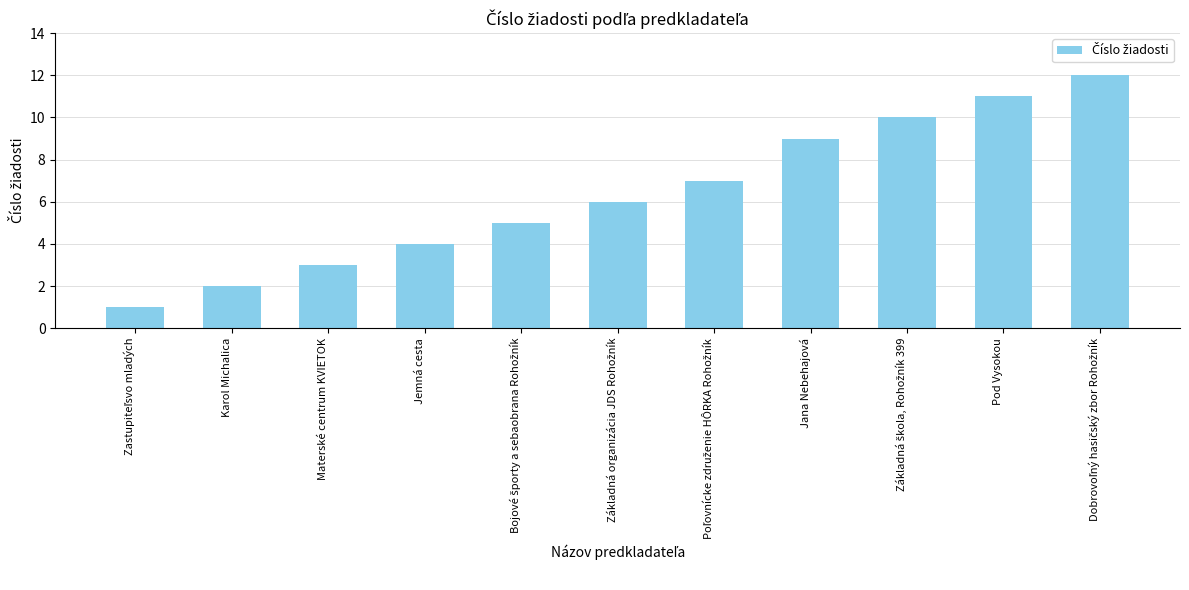

Reading left to right, list all the values displayed in this chart.

1	2	3	4	5	6	7	9	10	11	12